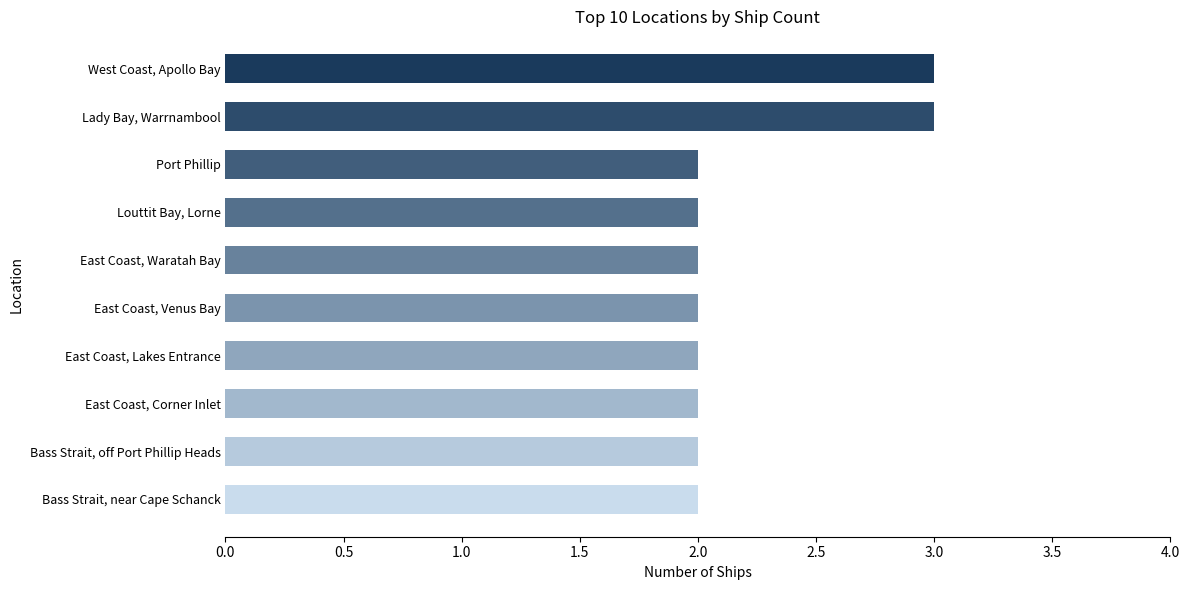

Reading top to bottom, list all the values displayed in this chart.

3	3	2	2	2	2	2	2	2	2